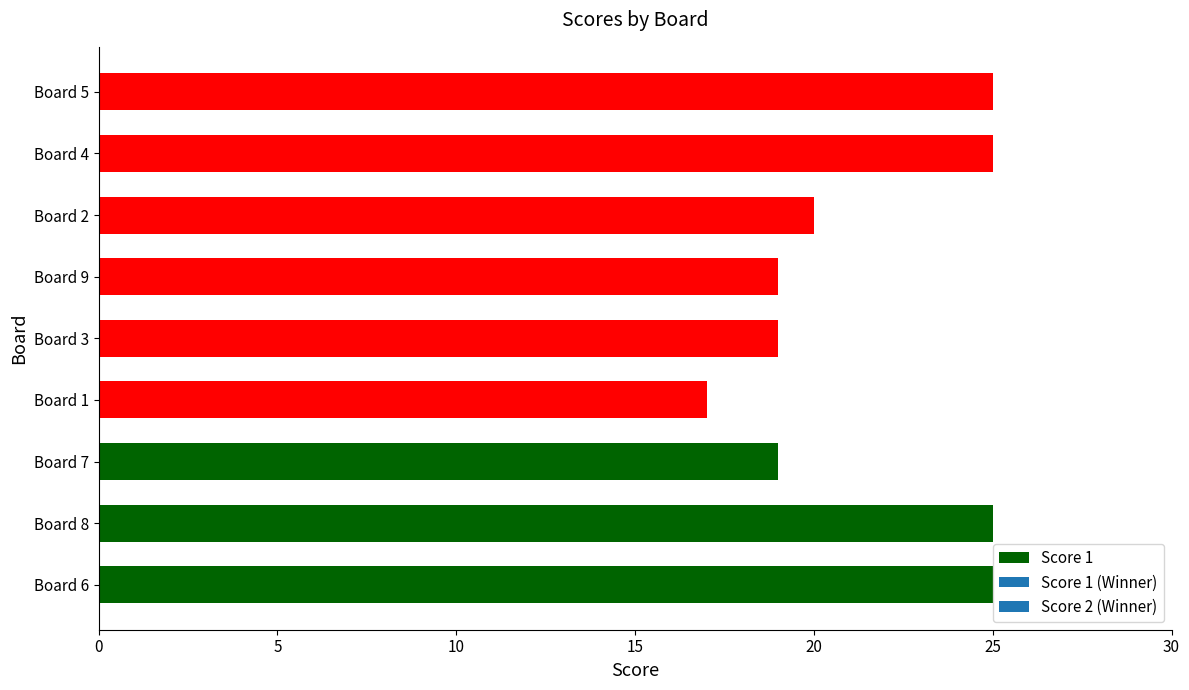

How many distinct data groups are displayed?

1